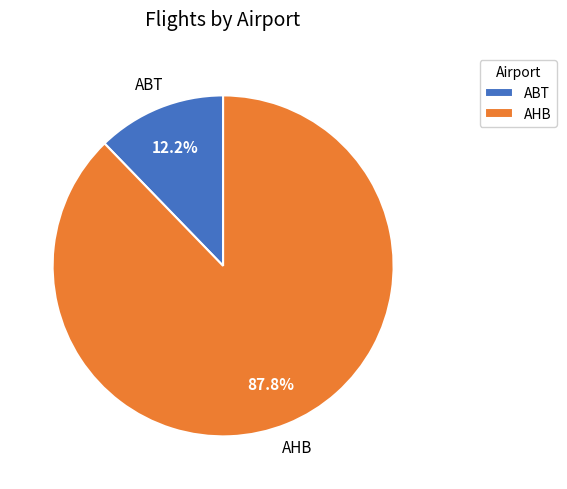

Between AHB and ABT, which is larger?

AHB